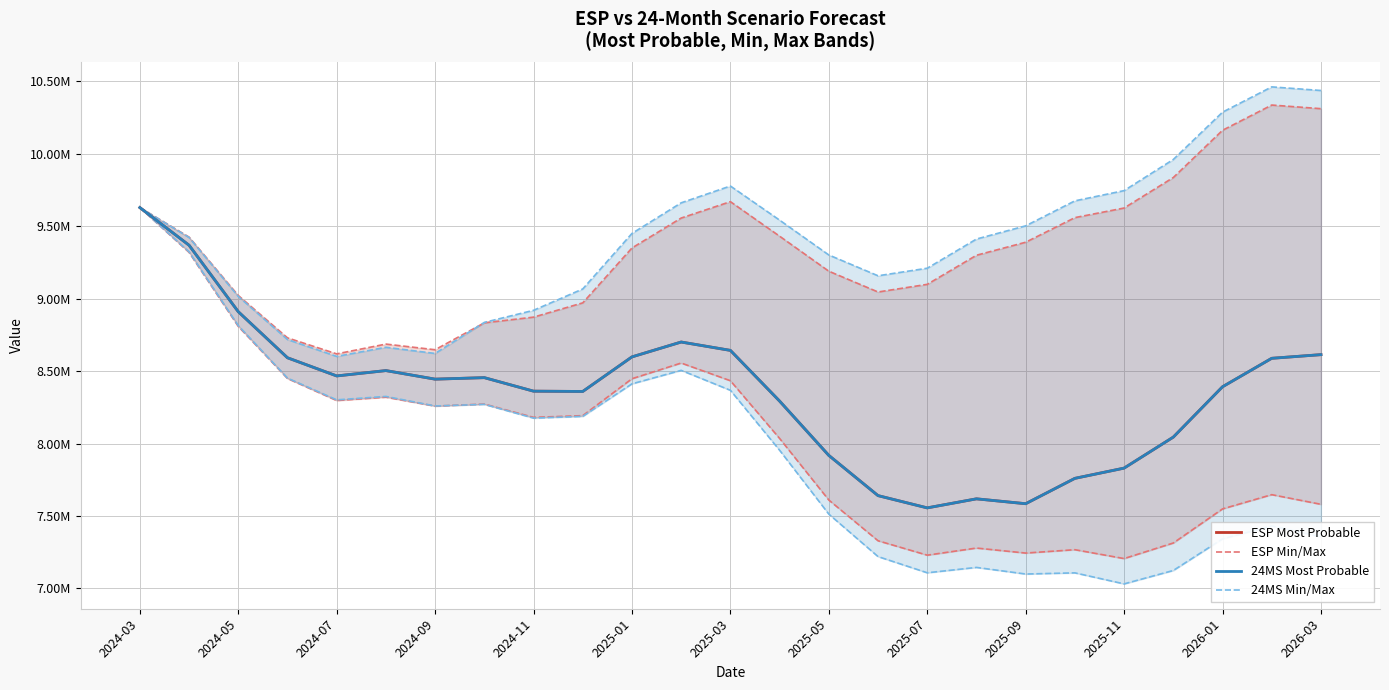

Does the chart have visible grid lines?

Yes